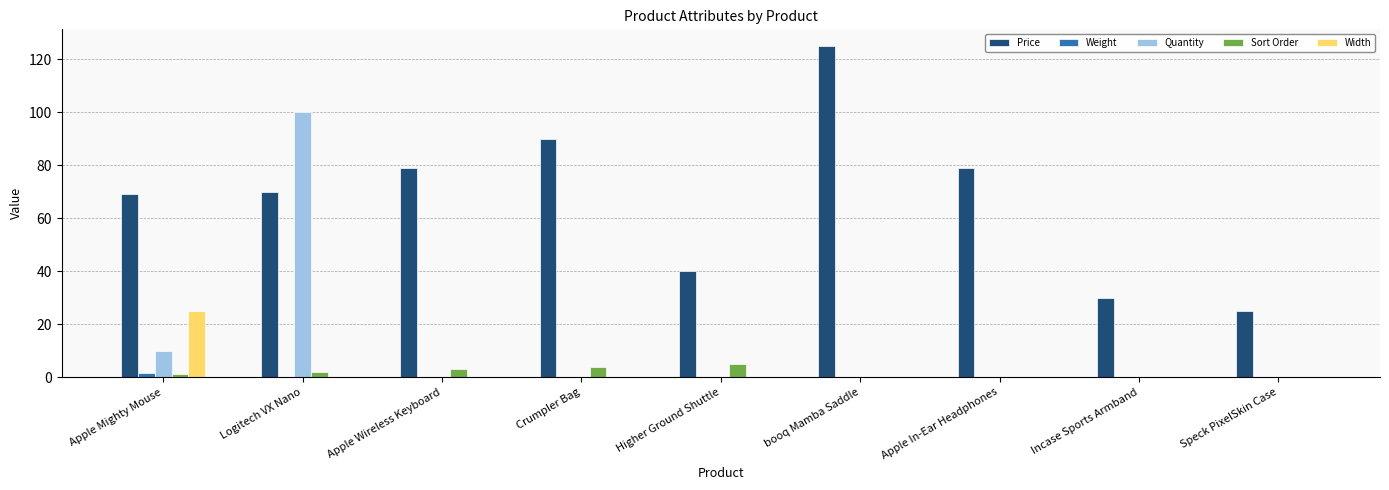

Are the bars horizontal?

No